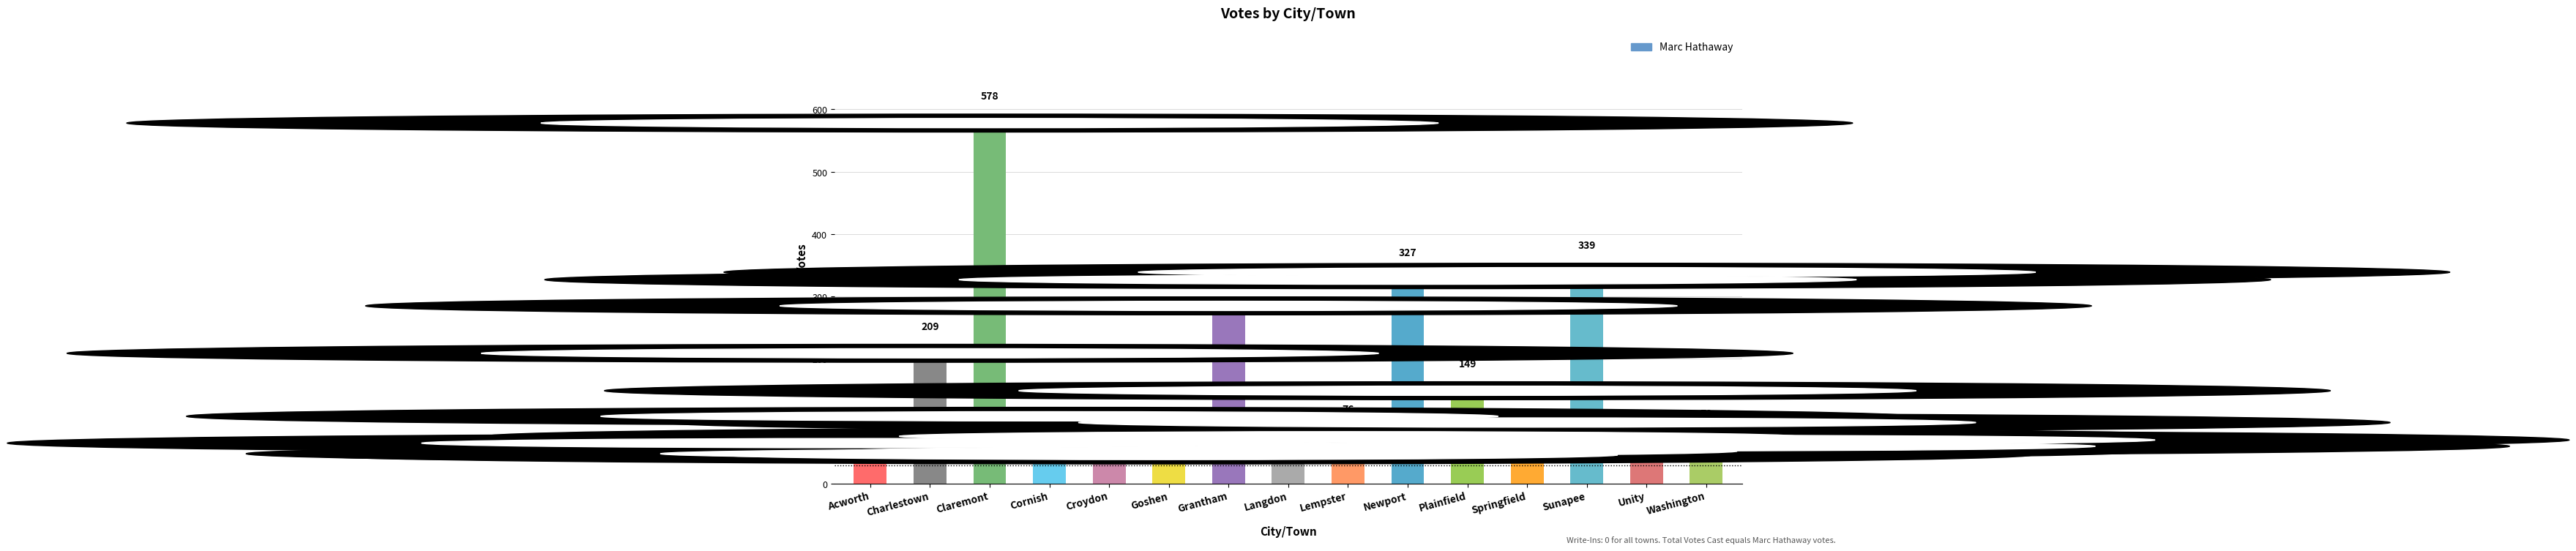

What is the greatest value displayed?

578